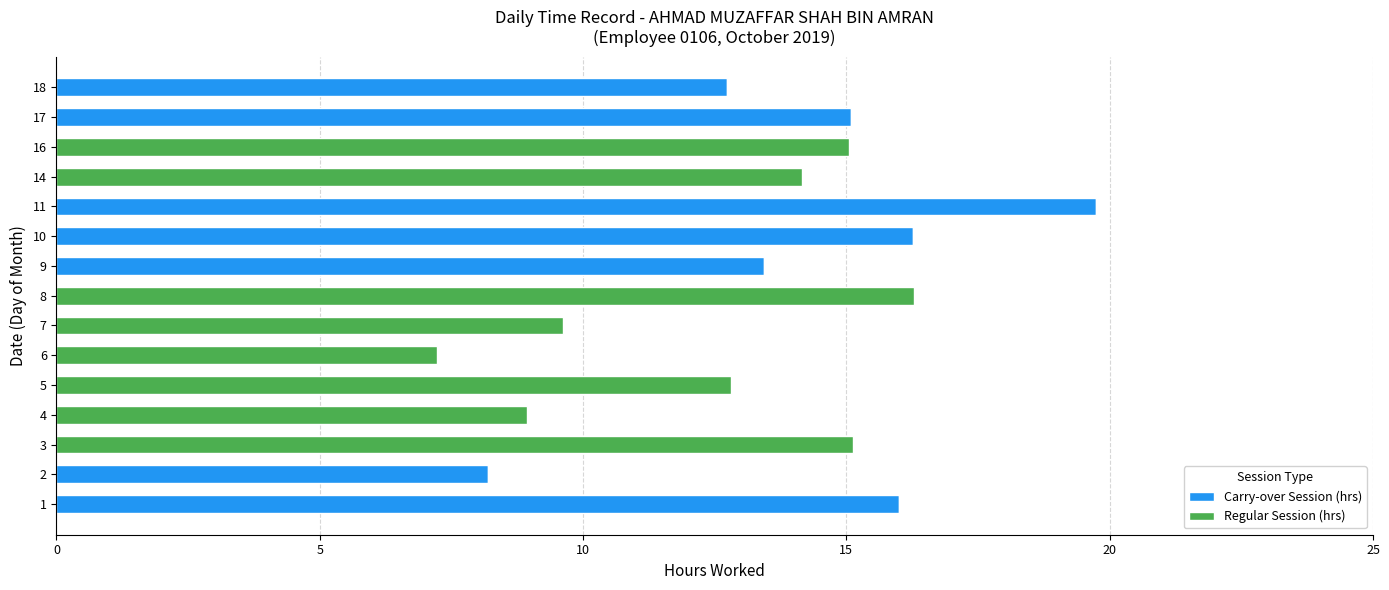

What is the sum of the Carry-over Session (hrs) values at 14 and 11?

19.7